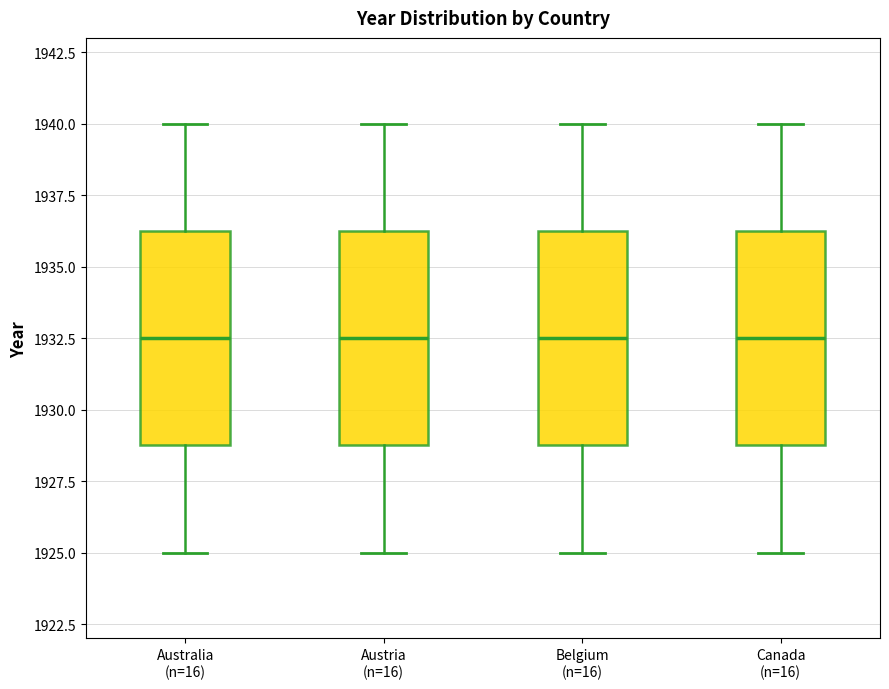

Where does the median line of the box for Canada (n=16) sit on the y-axis? The values are not printed on the chart, so give them approximately, as read against the axis.

1932.5